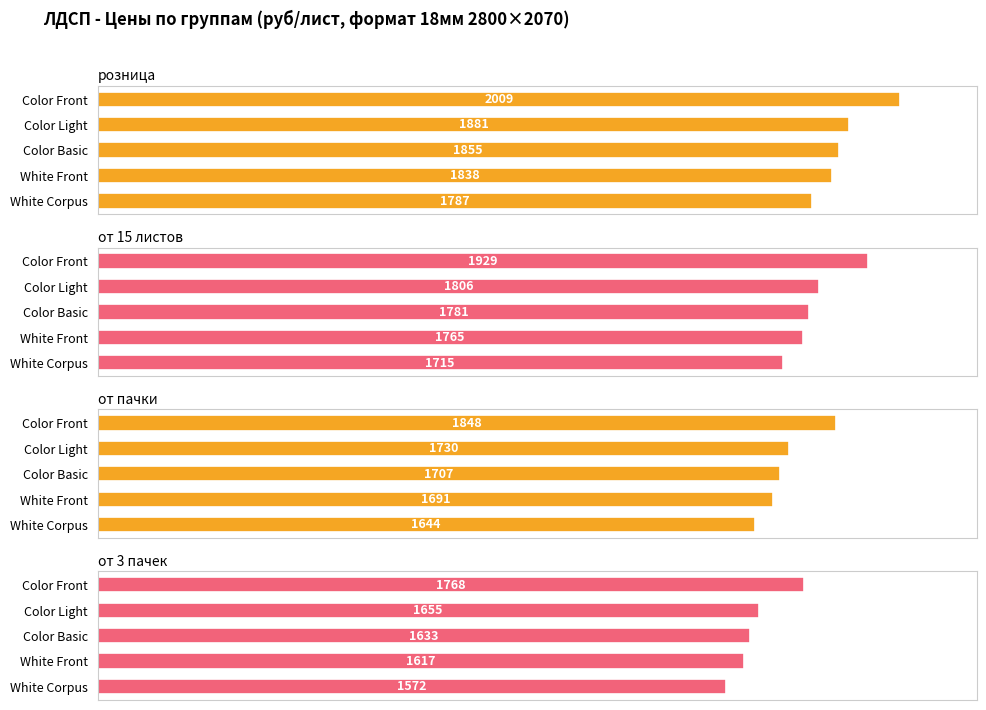

What is the sum of all от 3 пачек values?

8245